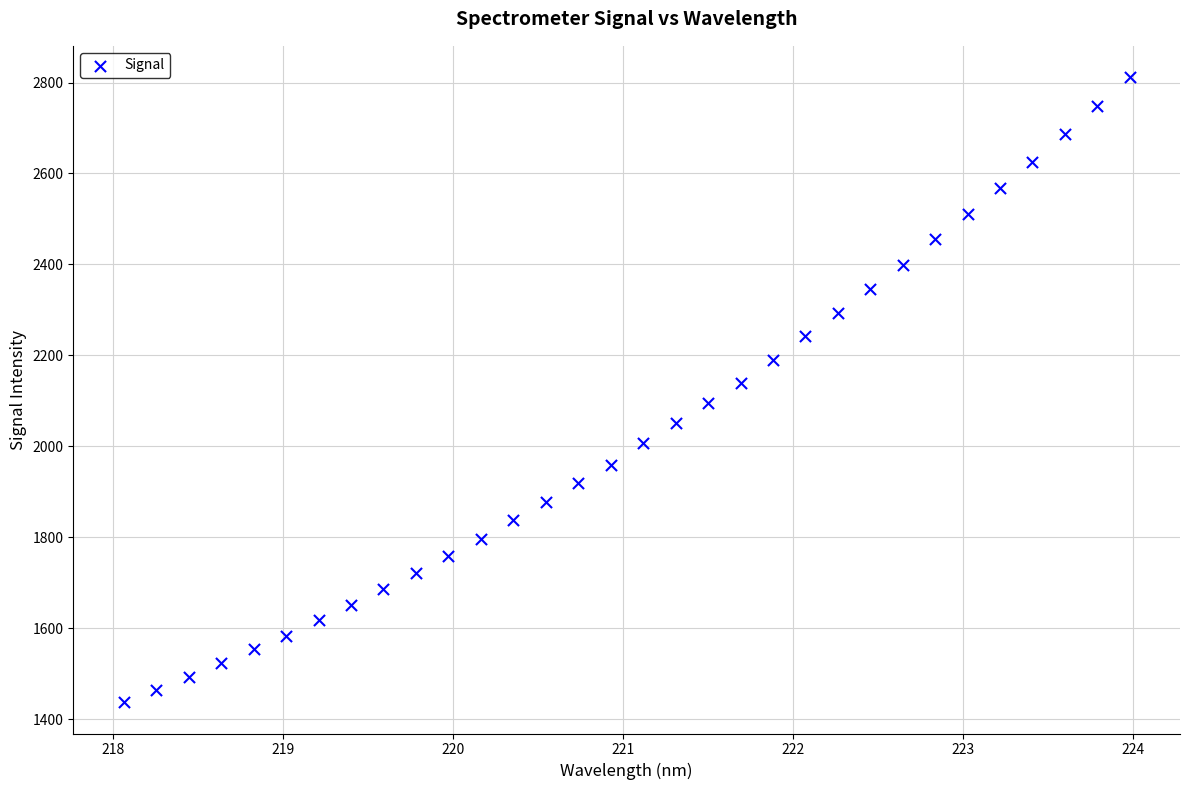

What is the range of X values (max minus min)?

5.9